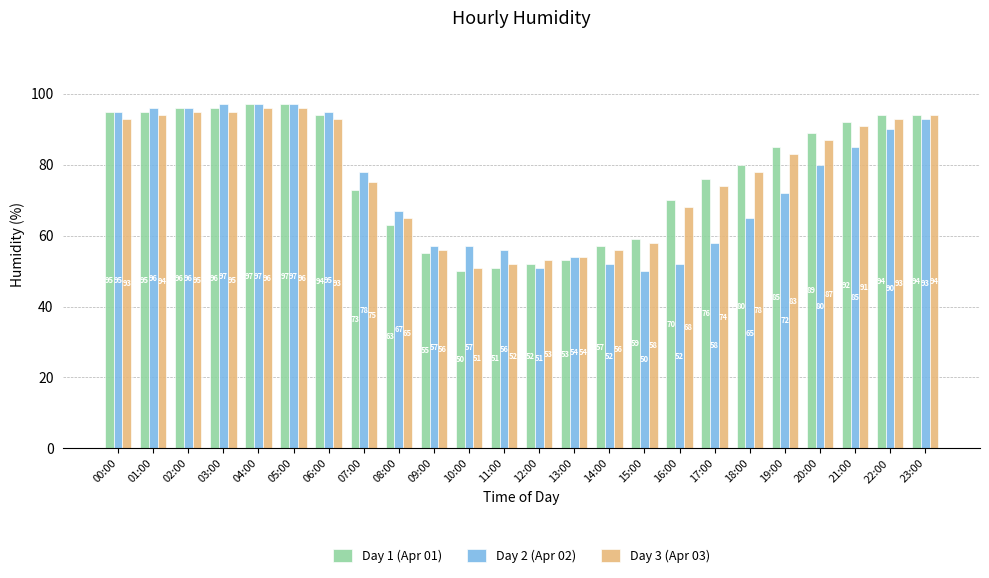

Count the number of data series in this chart.

3